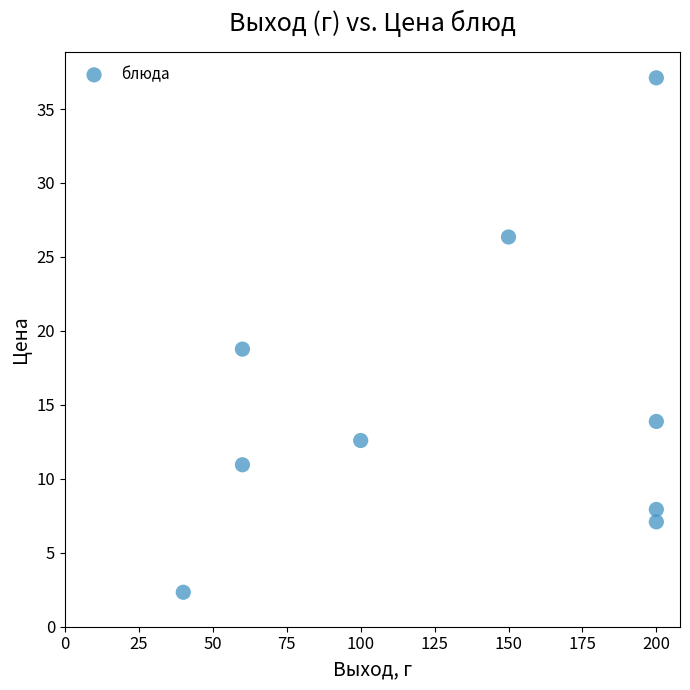

What is the average Y value?

15.2